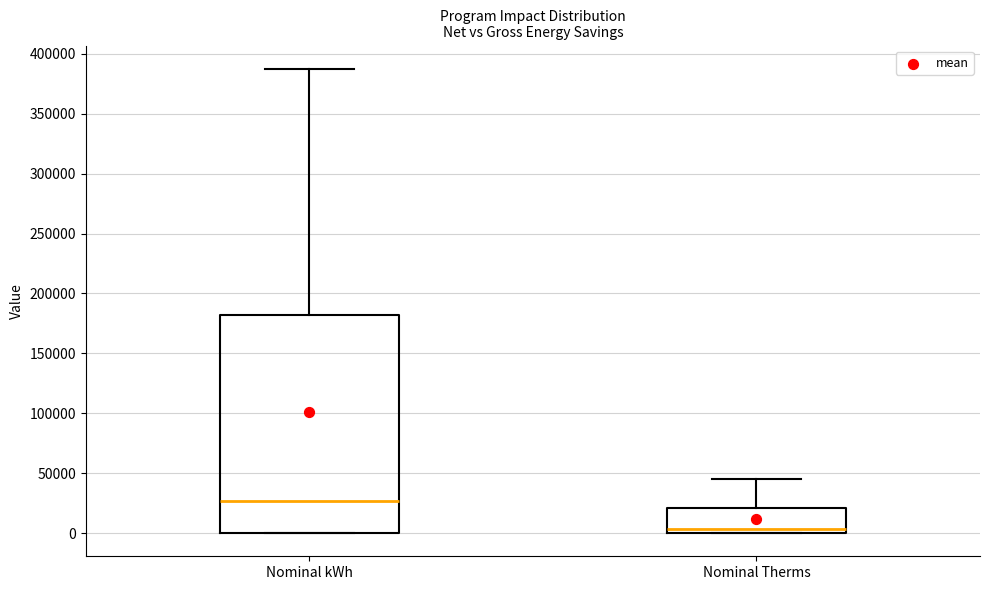

Reading left to right, read every box against the y-axis: the position of its median line, the range the box covers, and the ends of its whiskers. The values are not printed on the chart, so give them approximately, as read against the axis.

Nominal kWh: median 25000, box 0 to 180000, whiskers 0 to 390000
Nominal Therms: median 5000, box 0 to 20000, whiskers 0 to 45000